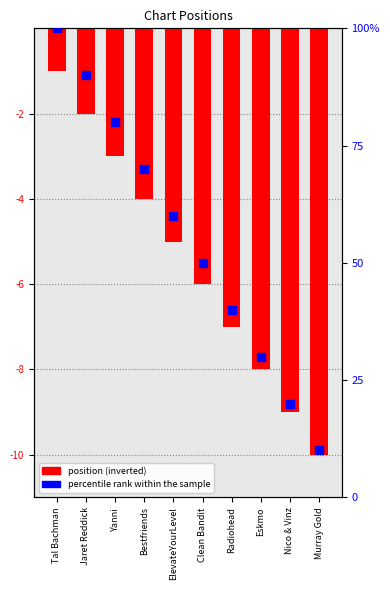

What is the total value across all series at ElevateYourLevel?

55